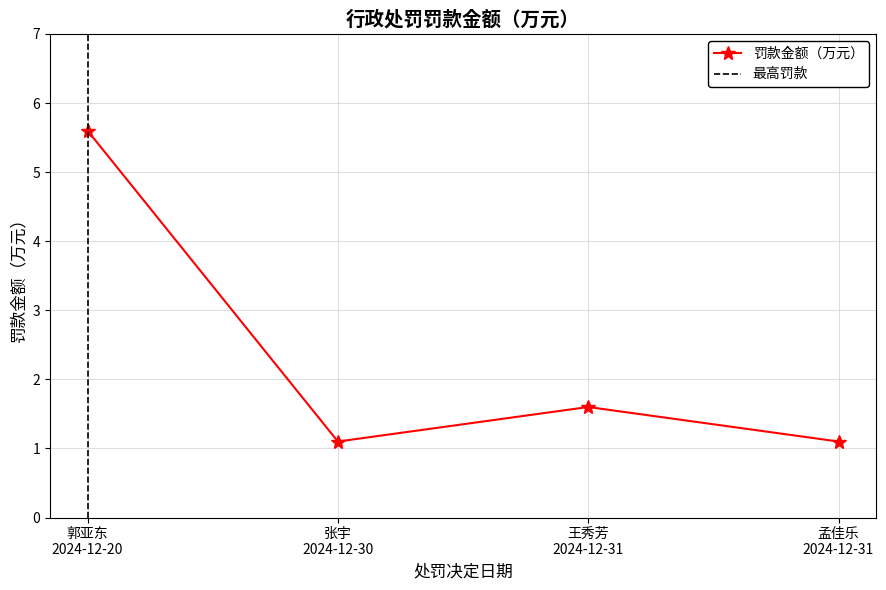

What is the value of the 罚款金额（万元） point at the 4th from the left?

1.1